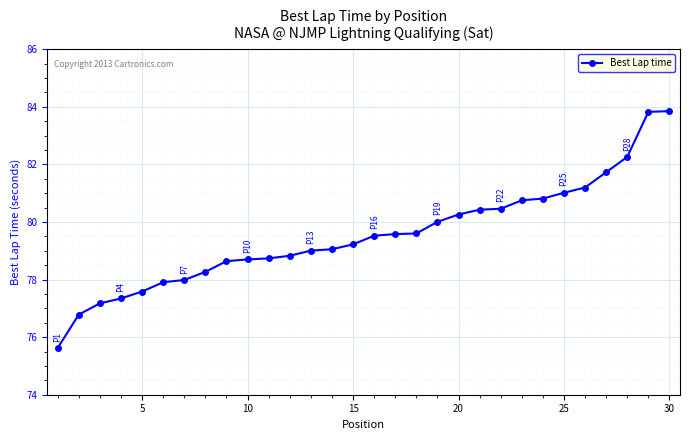

What is the greatest value displayed?

83.8